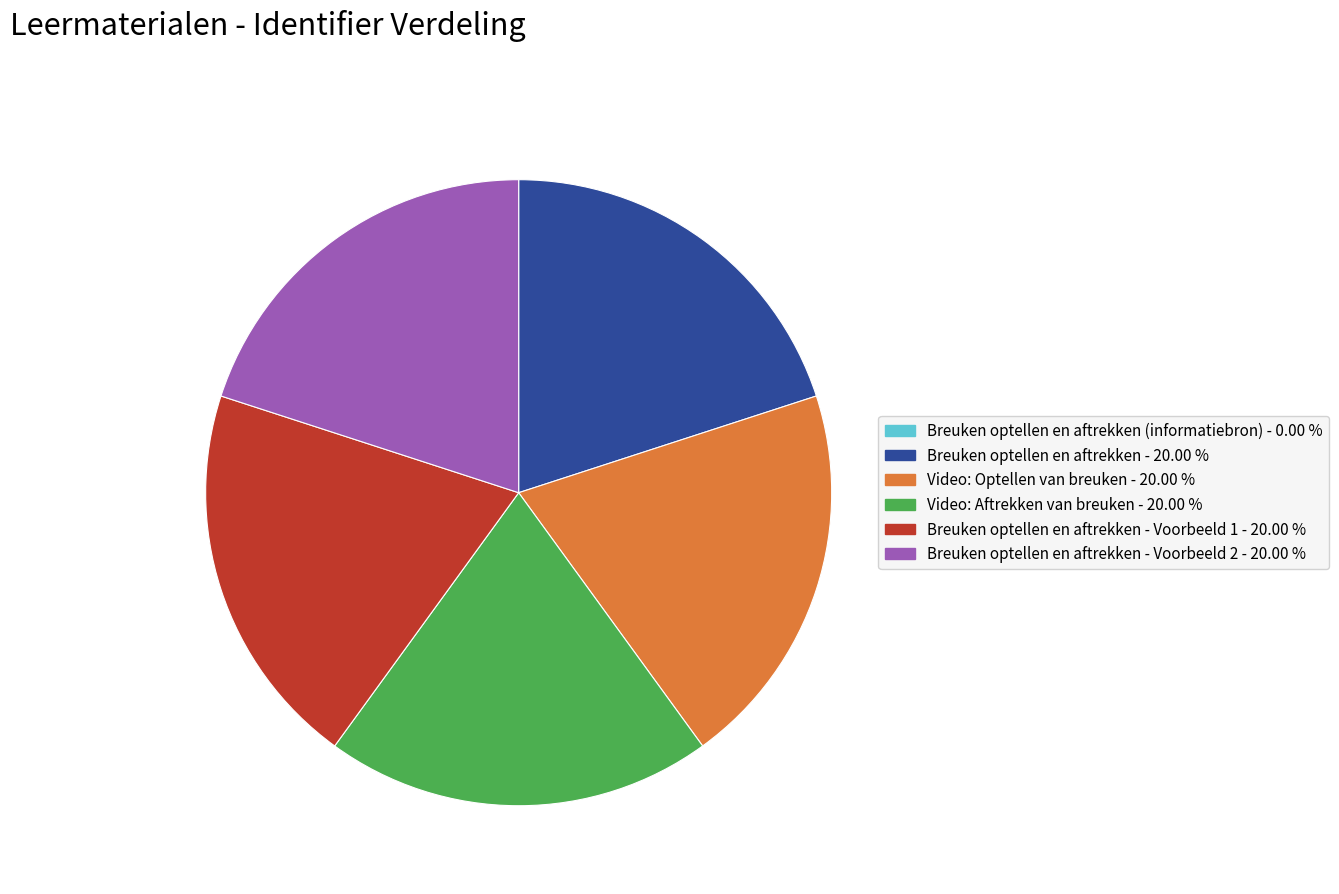

Is there any slice that represents more than half of the pie?

No